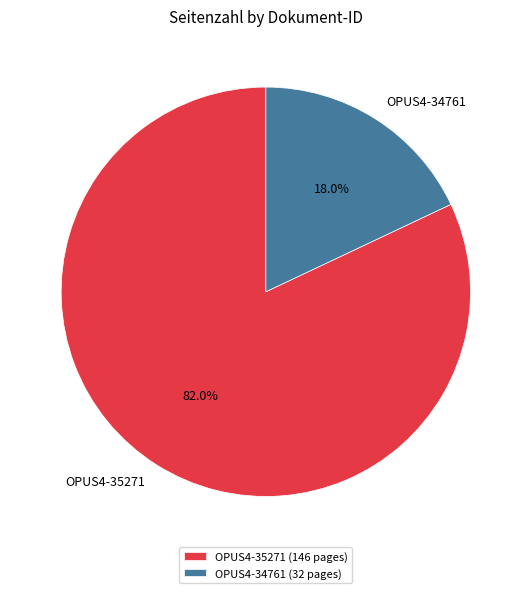

To the nearest percent, what is the difference between the largest and smallest slice percentages?

64%